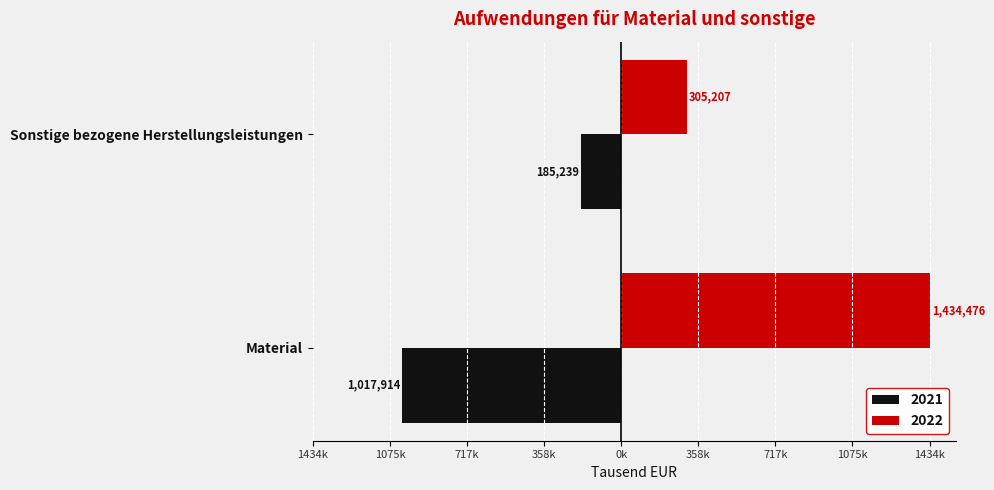

What are all the series names shown in the legend?

2021, 2022